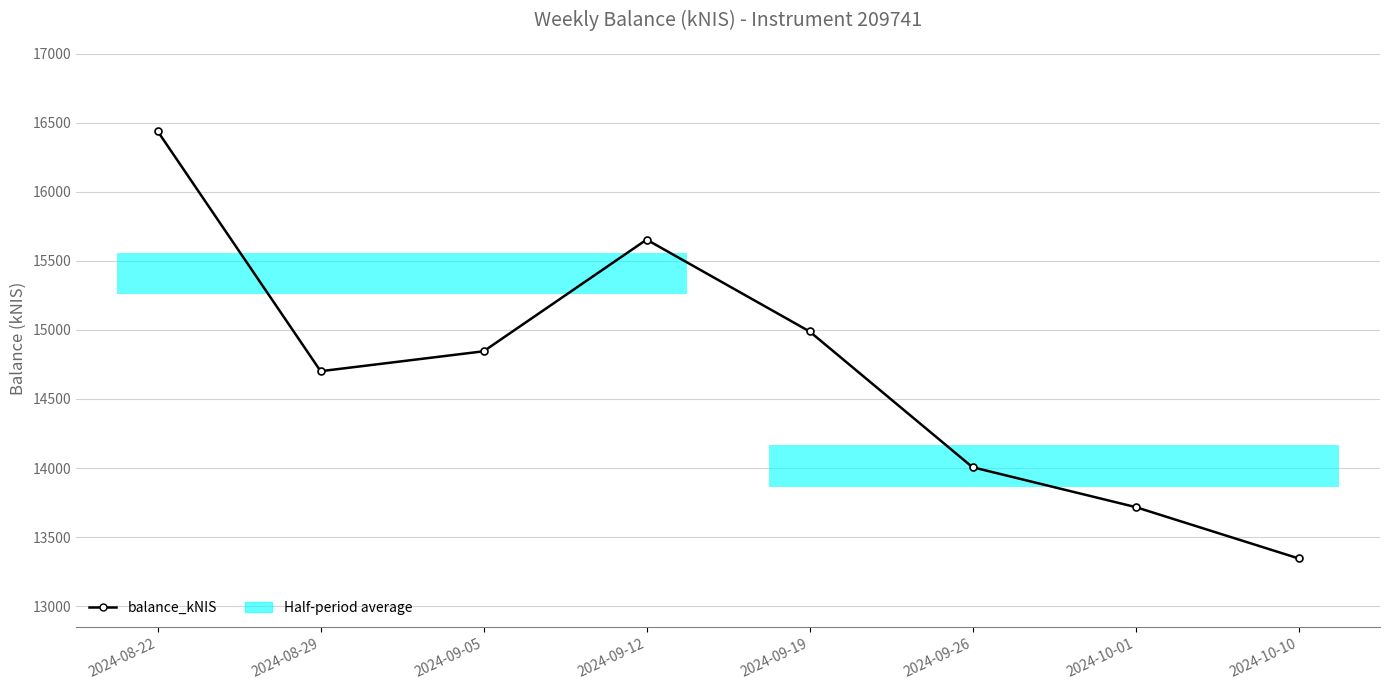

Which category has the highest value across all series?

2024-08-22